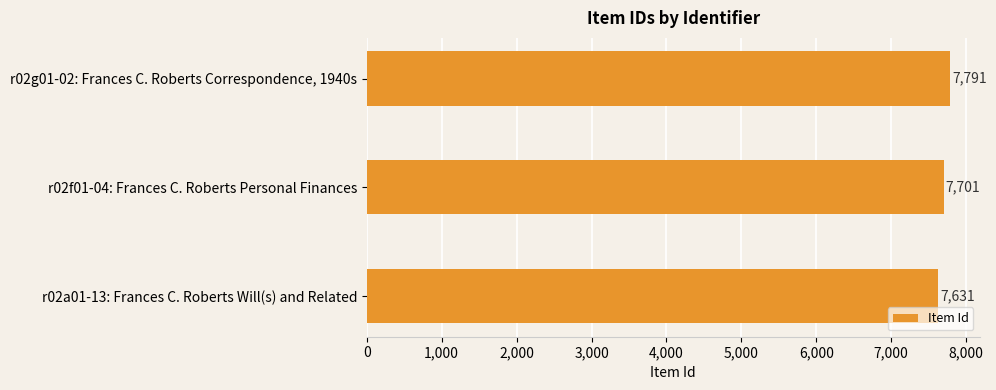

Approximately how many times larger is the value at r02g01-02: Frances C. Roberts Correspondence, 1940s compared to r02f01-04: Frances C. Roberts Personal Finances?

1.0